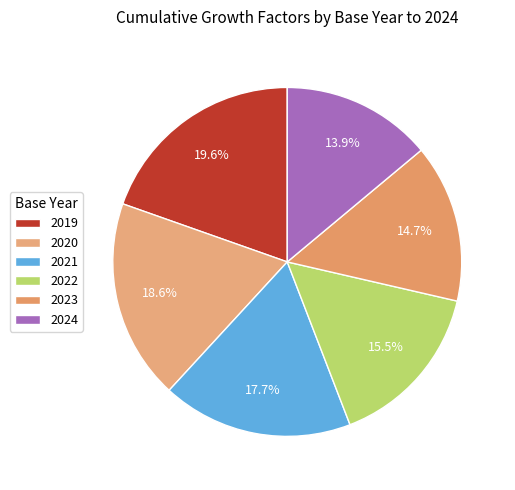

Rank the categories by value from lowest to highest.

2024, 2023, 2022, 2021, 2020, 2019